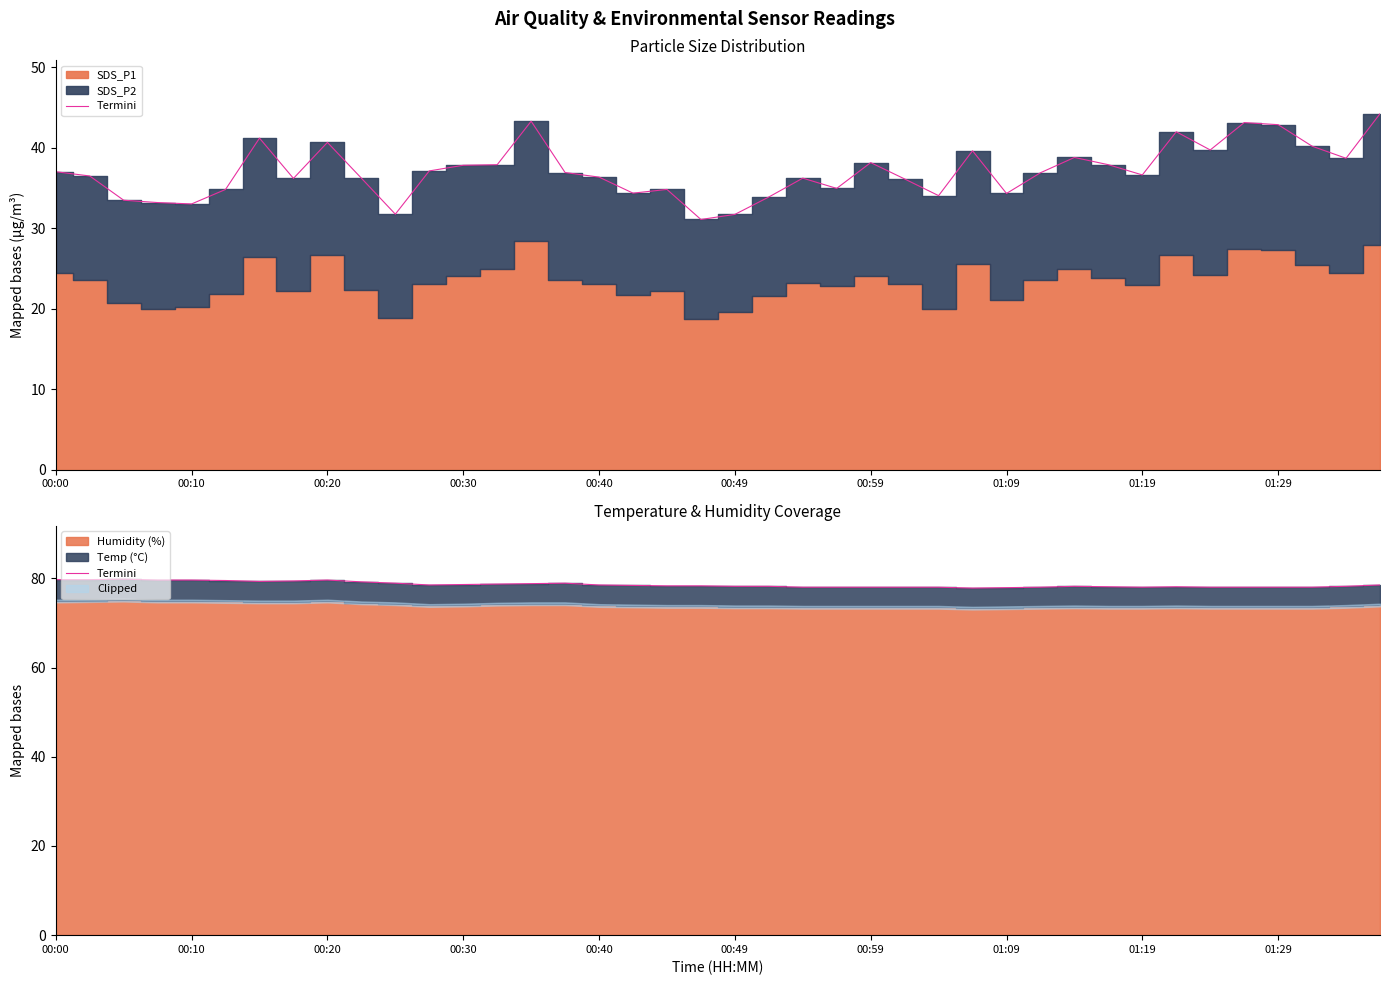

How many points are higher than both their immediate neighbors (excluding endpoints)?

5